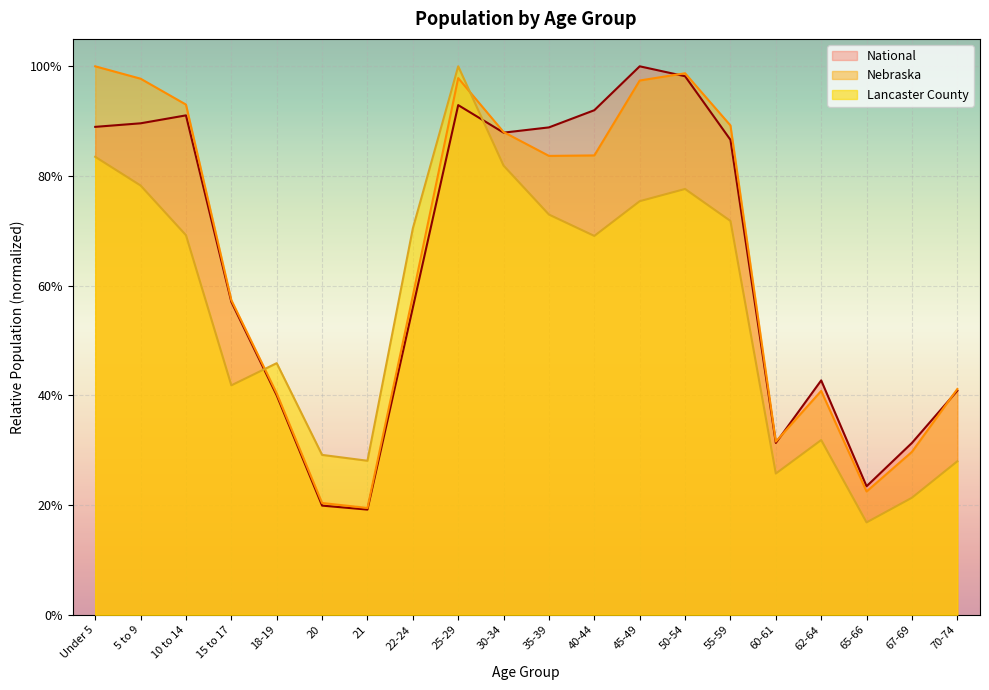

At which label does National reach its minimum?

21